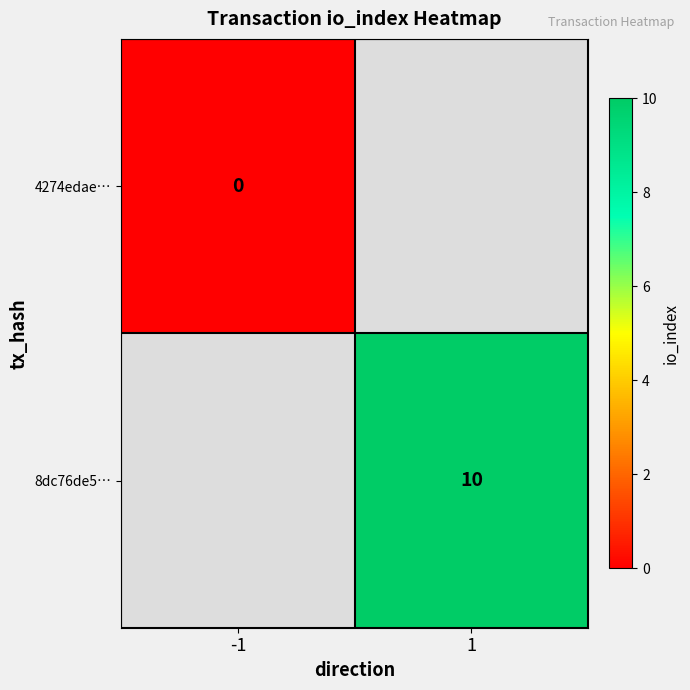

The value of 8dc76de5… at 1 is 10. True or false?

True